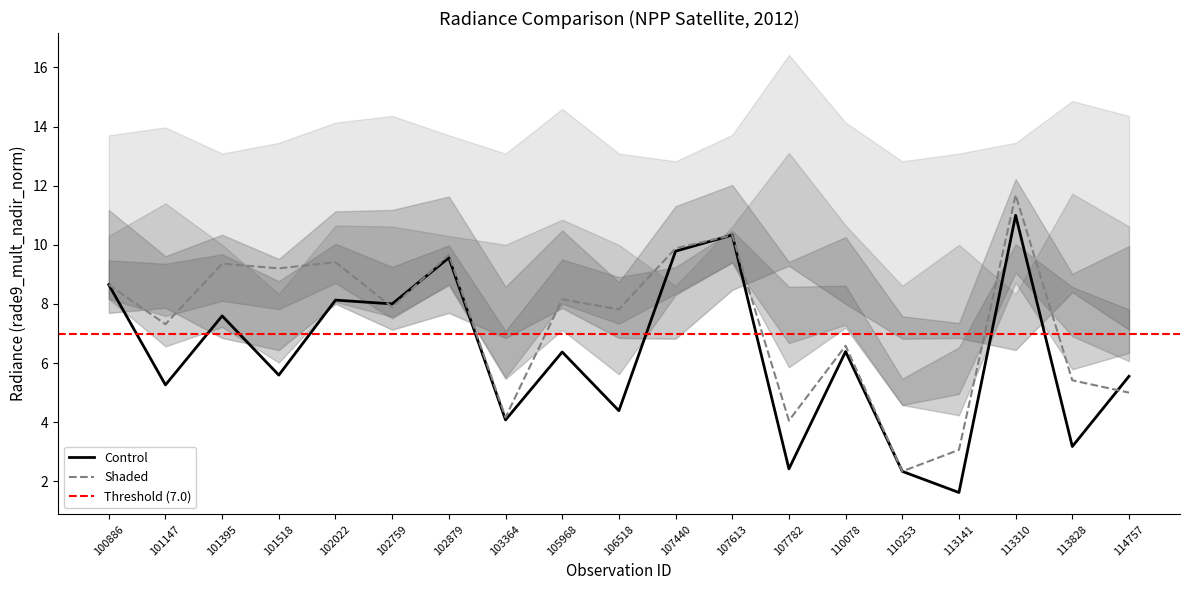

True or false: Shaded_lower and Control_lower intersect in this chart.

False